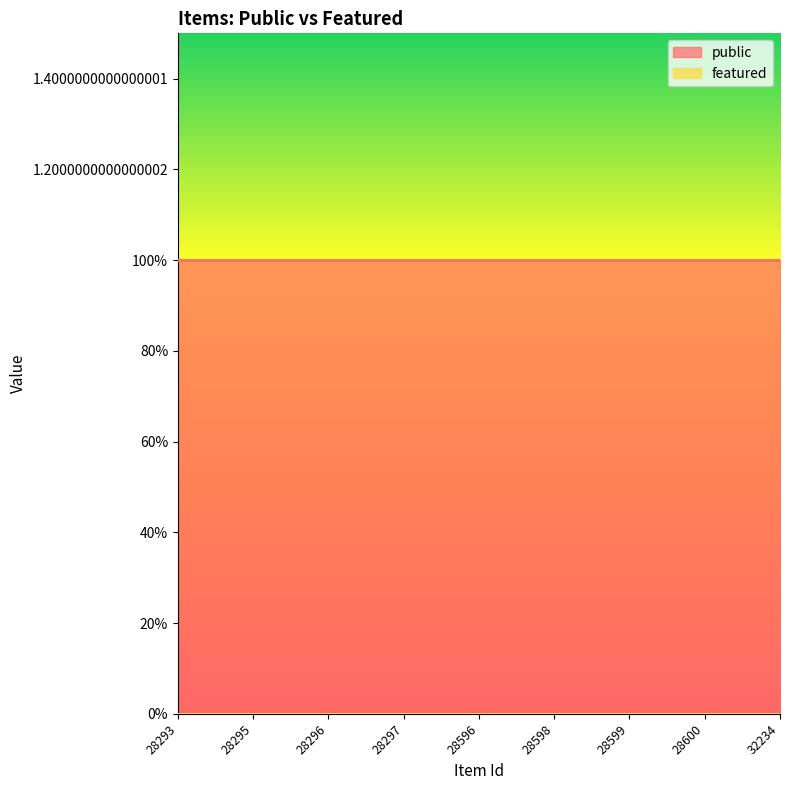

Reading left to right, list all the values displayed in this chart.

public: 1	1	1	1	1	1	1	1	1
featured: 0	0	0	0	0	0	0	0	0